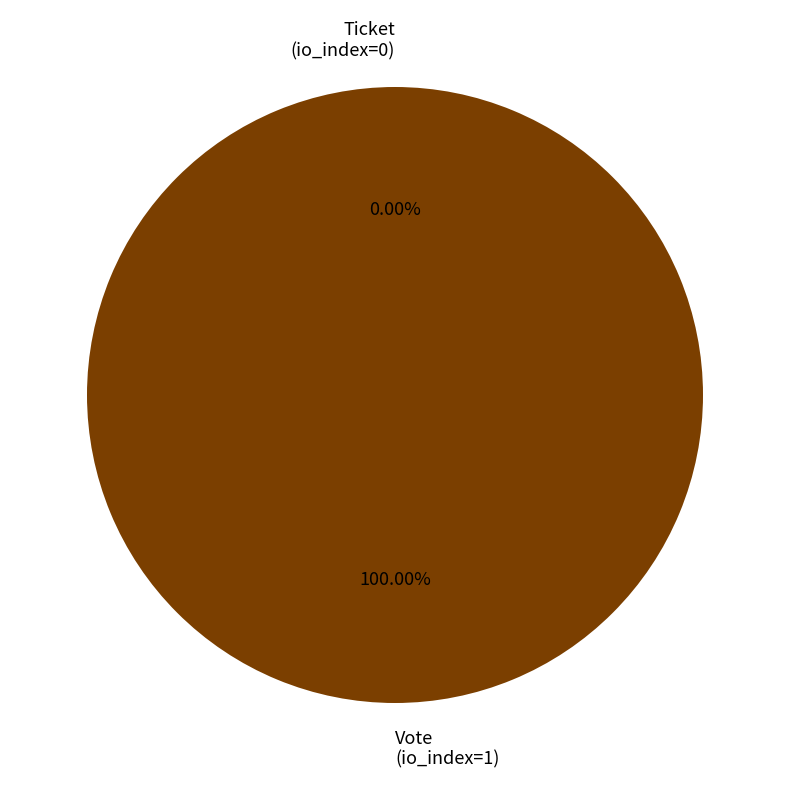

True or false: Ticket (io_index=0) accounts for 0% of the total.

True